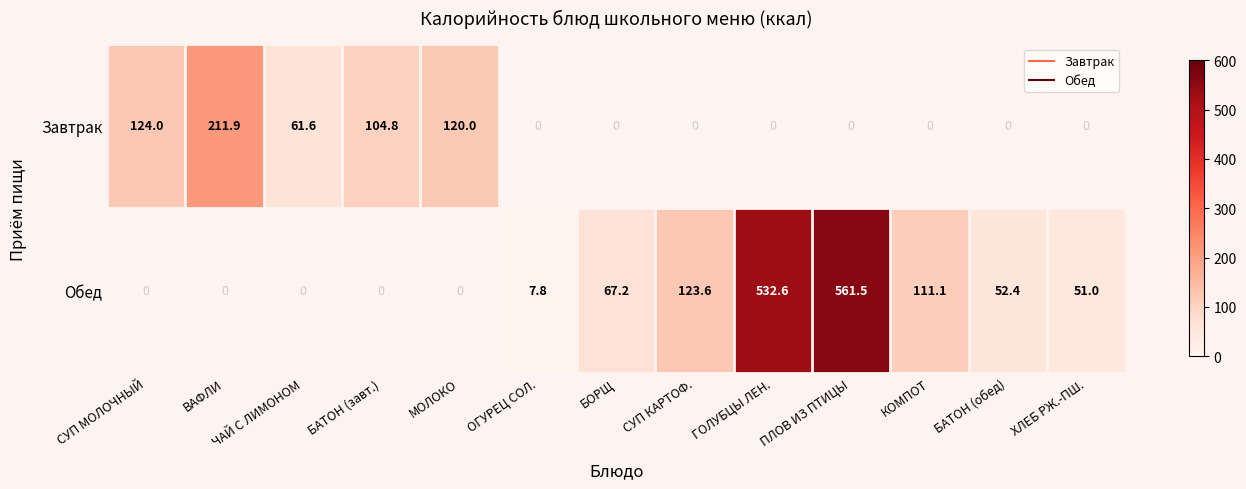

The Завтрак series shows 124.2 at ГОЛУБЦЫ ЛЕН.. True or false?

False